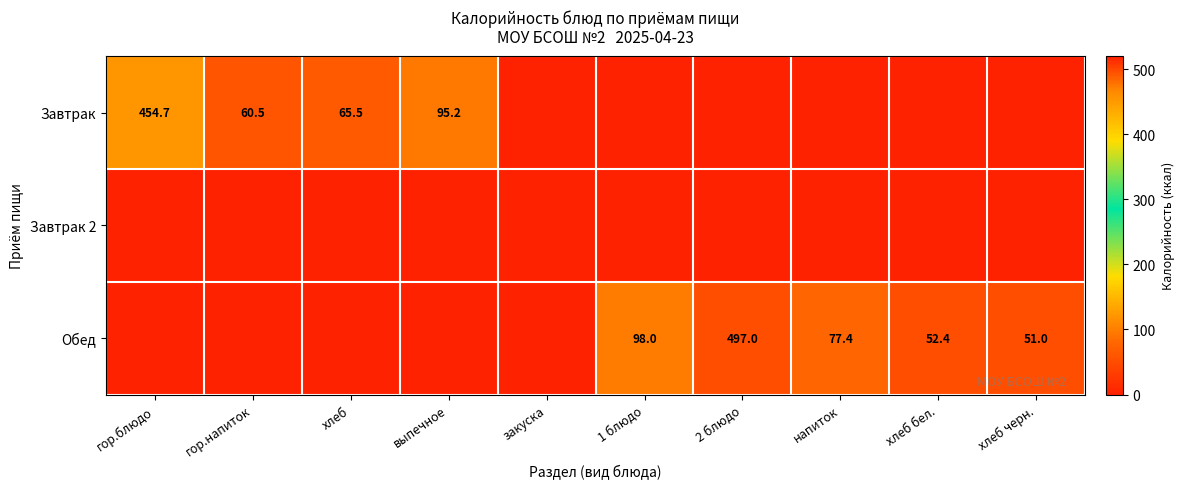

The value of Завтрак at гор.блюдо is 284.6. True or false?

False